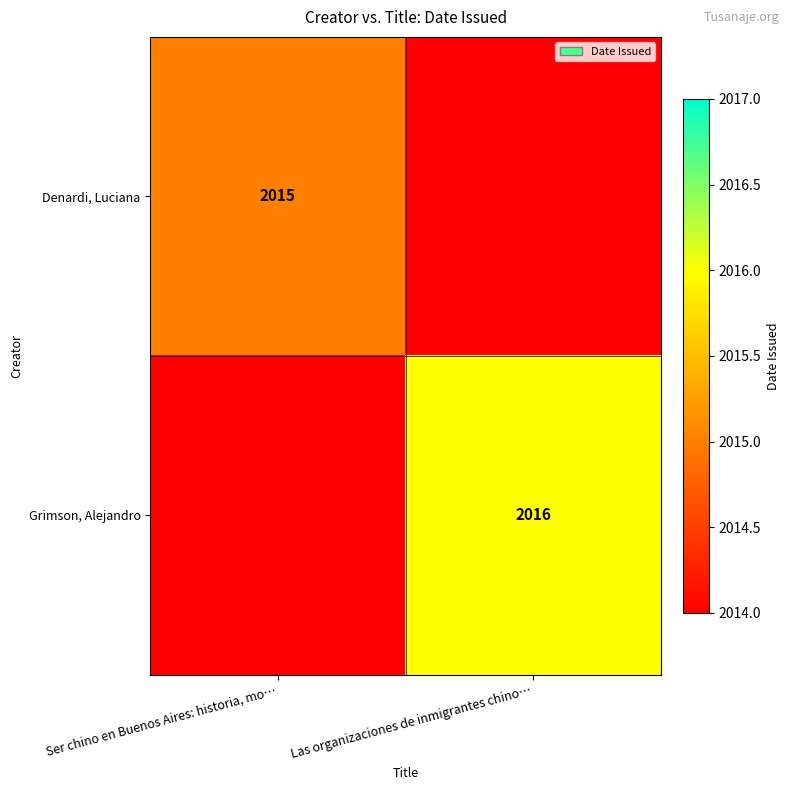

True or false: Denardi, Luciana has a value of 2734 at Ser chino en Buenos Aires: historia, mo….

False